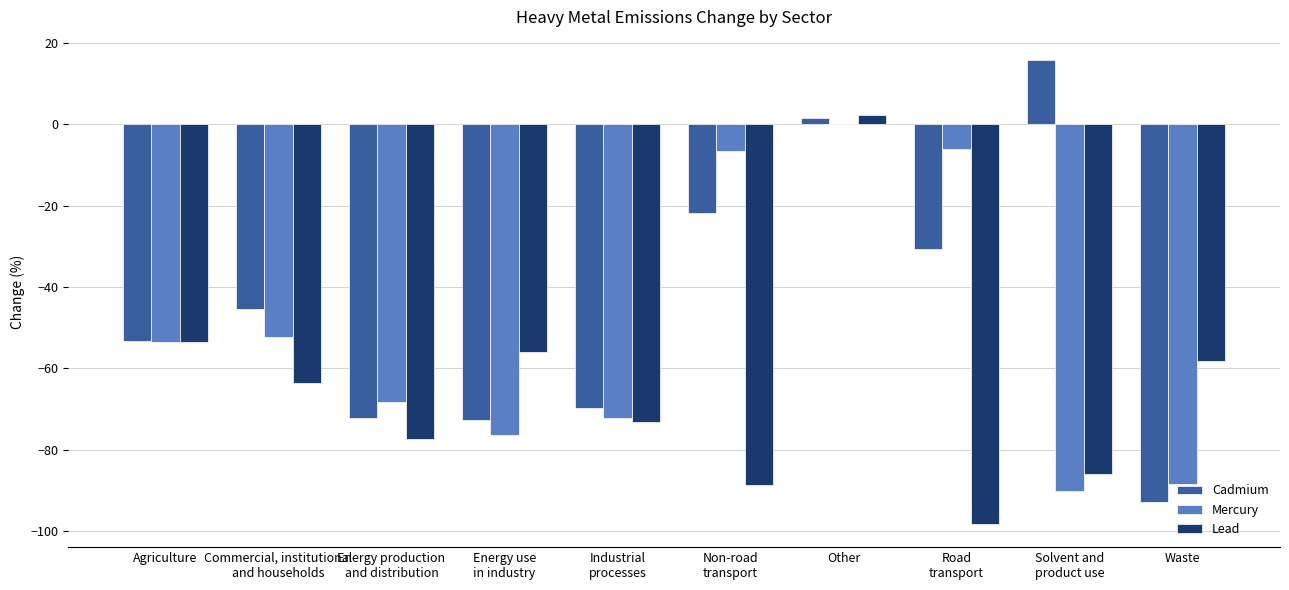

Is it true that Cadmium equals -51.2 at Waste?

False